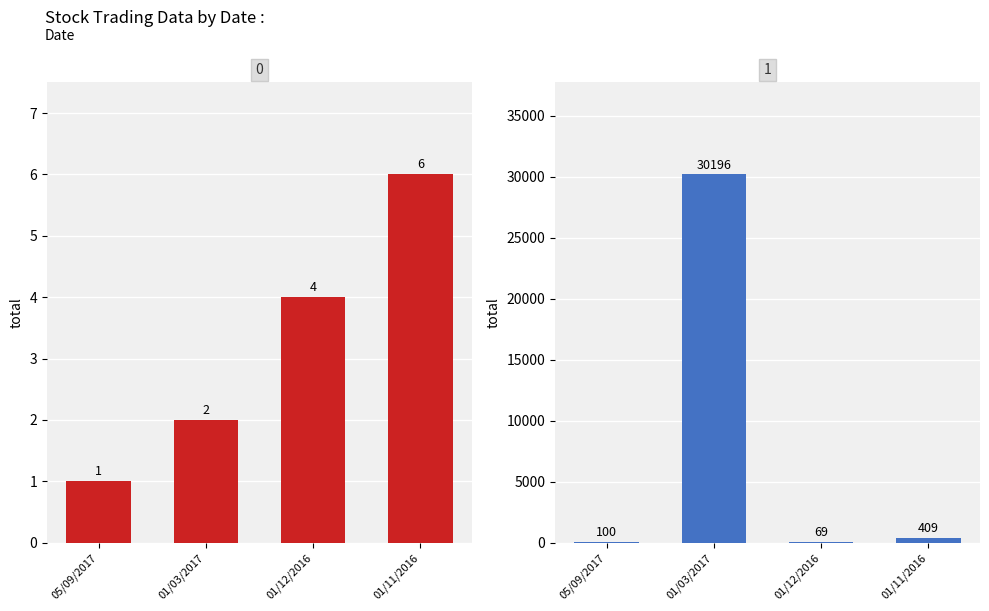

How many data points in No. of Shares are less than 409?

2